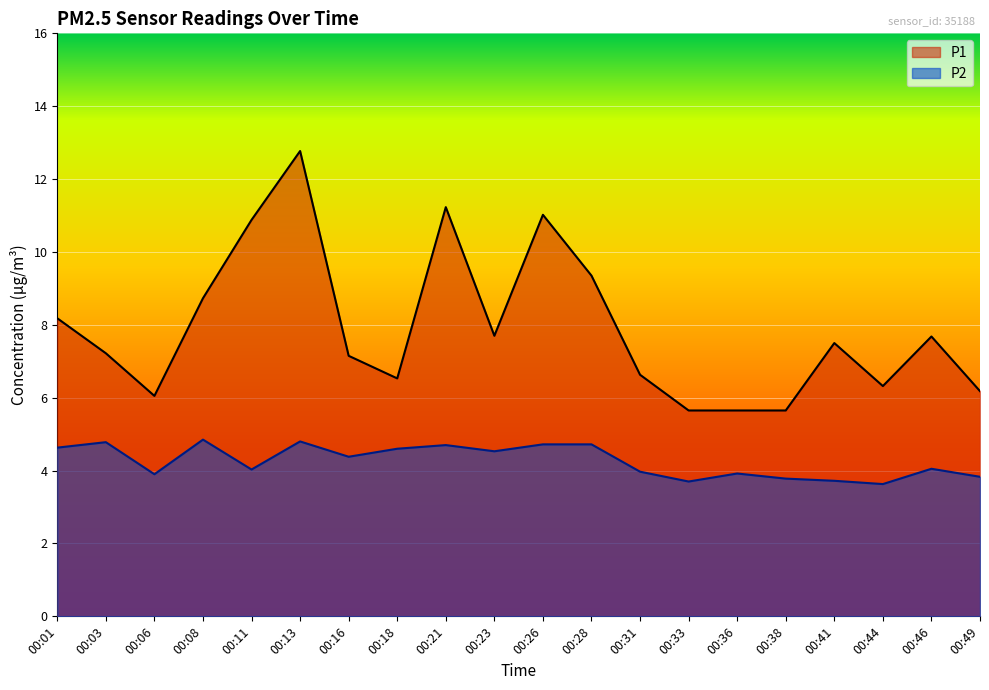

Reading left to right, what are all the values shown in this chart?

P1: 8.2	7.2	6.0	8.7	10.9	12.8	7.2	6.5	11.2	7.7	11.0	9.3	6.6	5.7	5.7	5.7	7.5	6.3	7.7	6.2
P2: 4.6	4.8	3.9	4.8	4.0	4.8	4.4	4.6	4.7	4.5	4.7	4.7	4.0	3.7	3.9	3.8	3.7	3.6	4.0	3.8